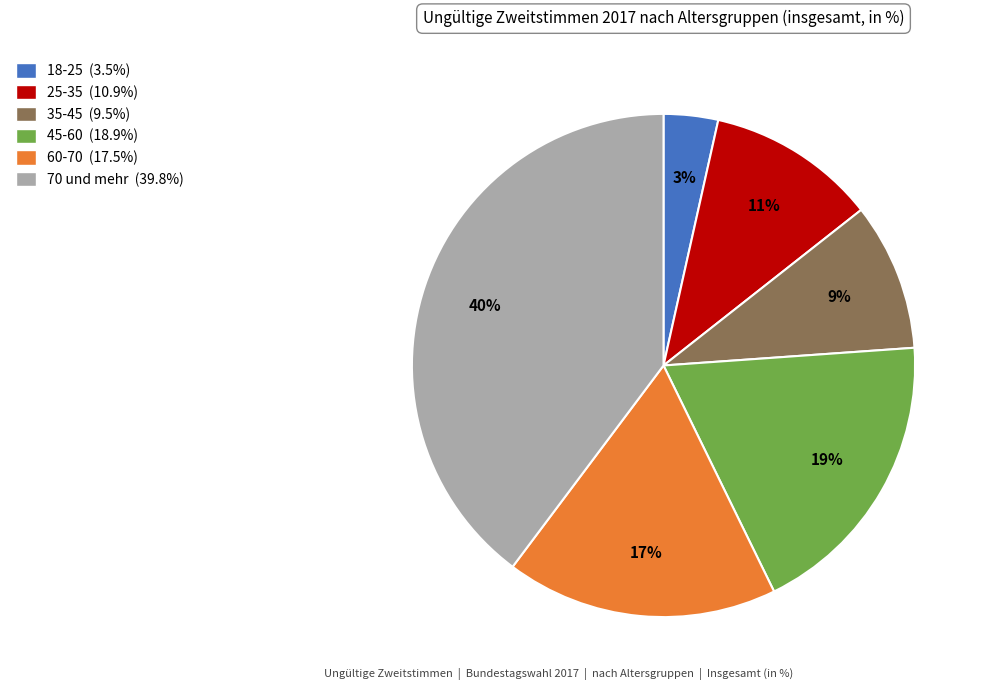

To the nearest percent, what is the combined percentage of 35-45 and 45-60?

28%